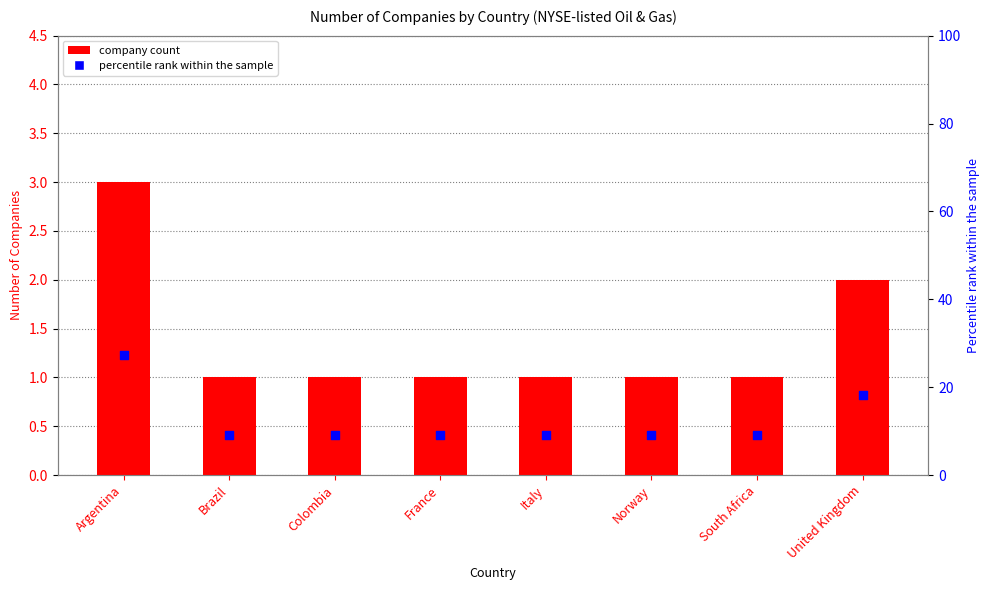

Which series contains the lowest Y value?

Company Count